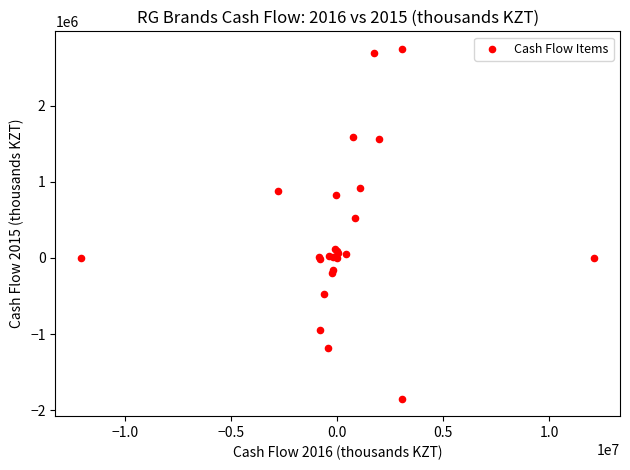

What Y value in the scatter plot is closest to 448362?

519510.0